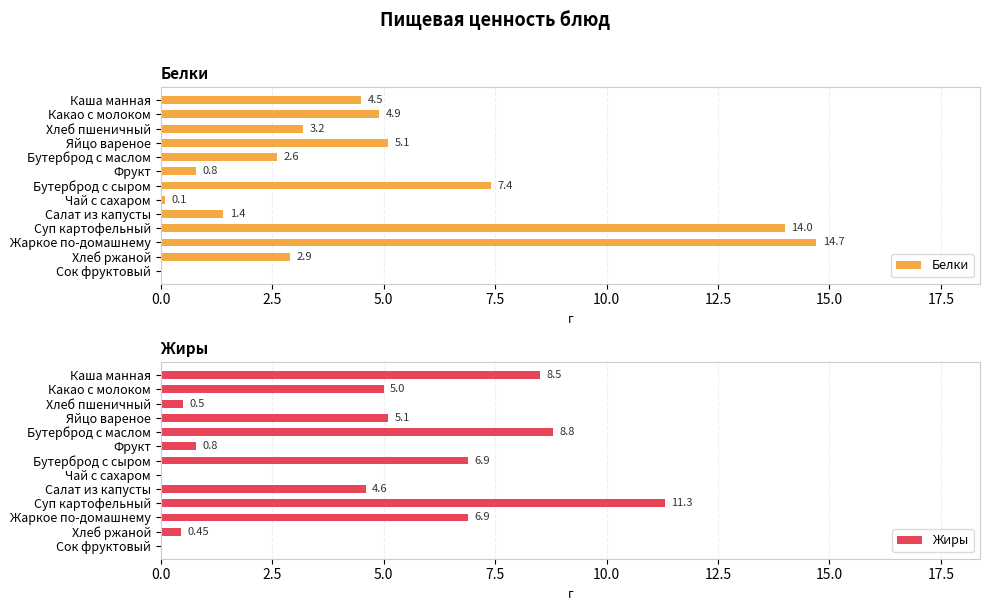

Where is Белки nearest to the value 7?

Бутерброд с сыром